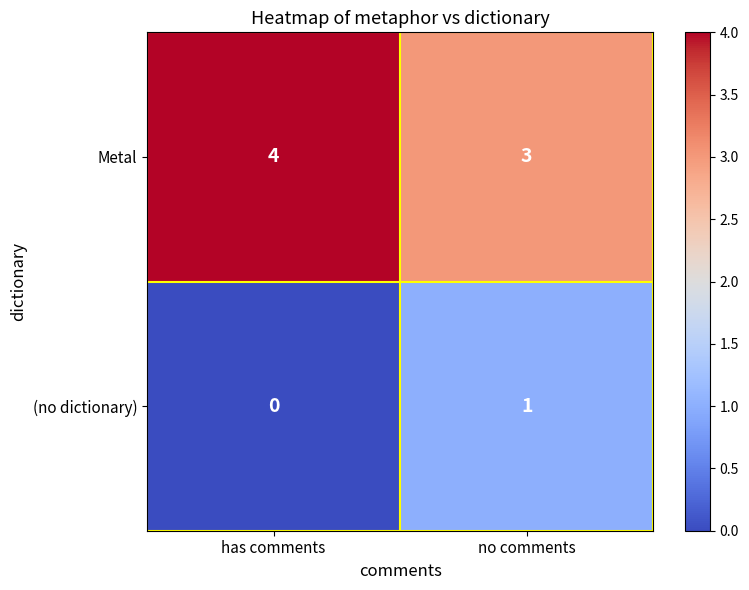

What is the difference between the highest and lowest values at has comments?

4